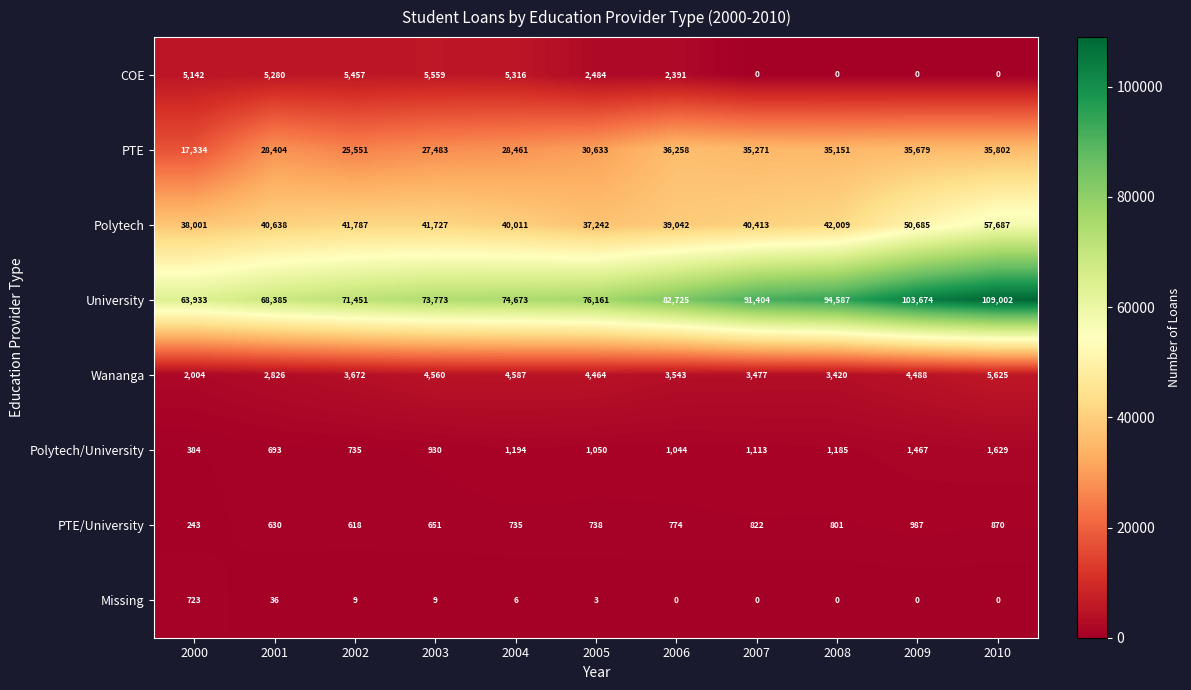

Where is PTE nearest to the value 26796?

2003